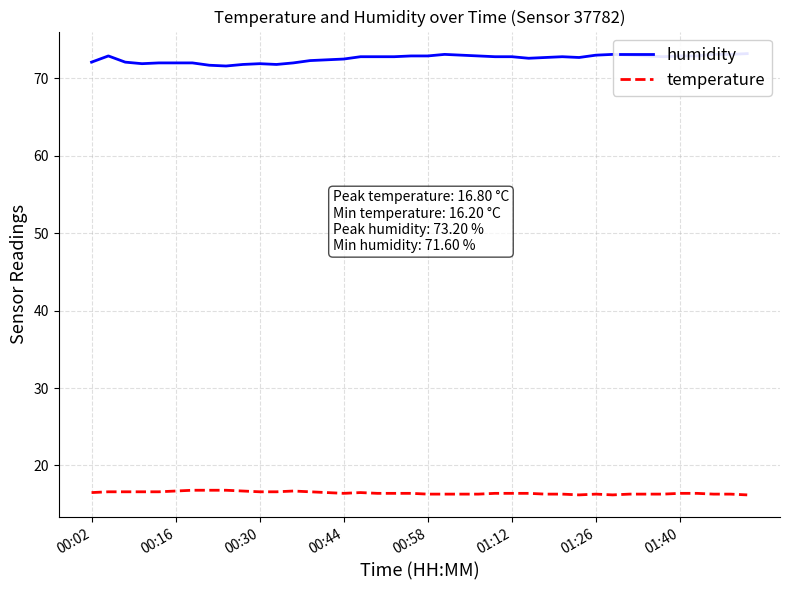

Is it true that temperature equals 16.4 at 00:44?

True